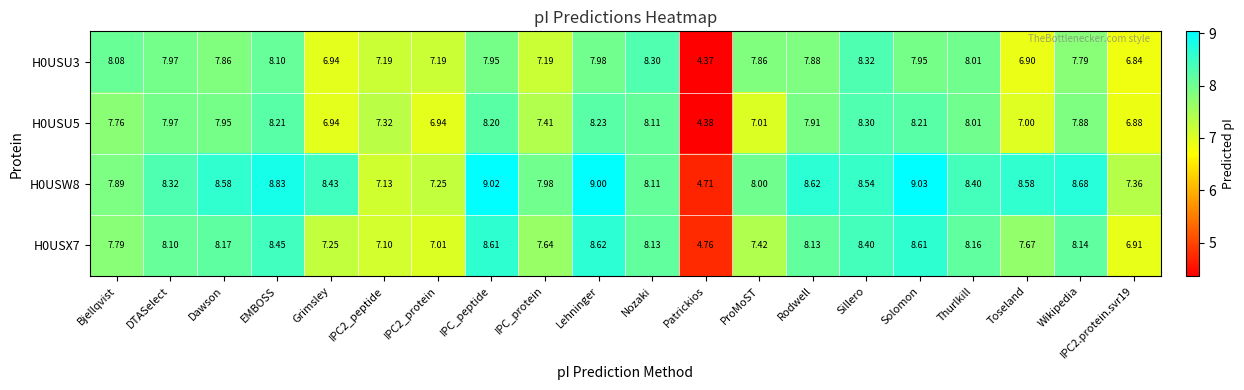

How many distinct data groups are displayed?

4